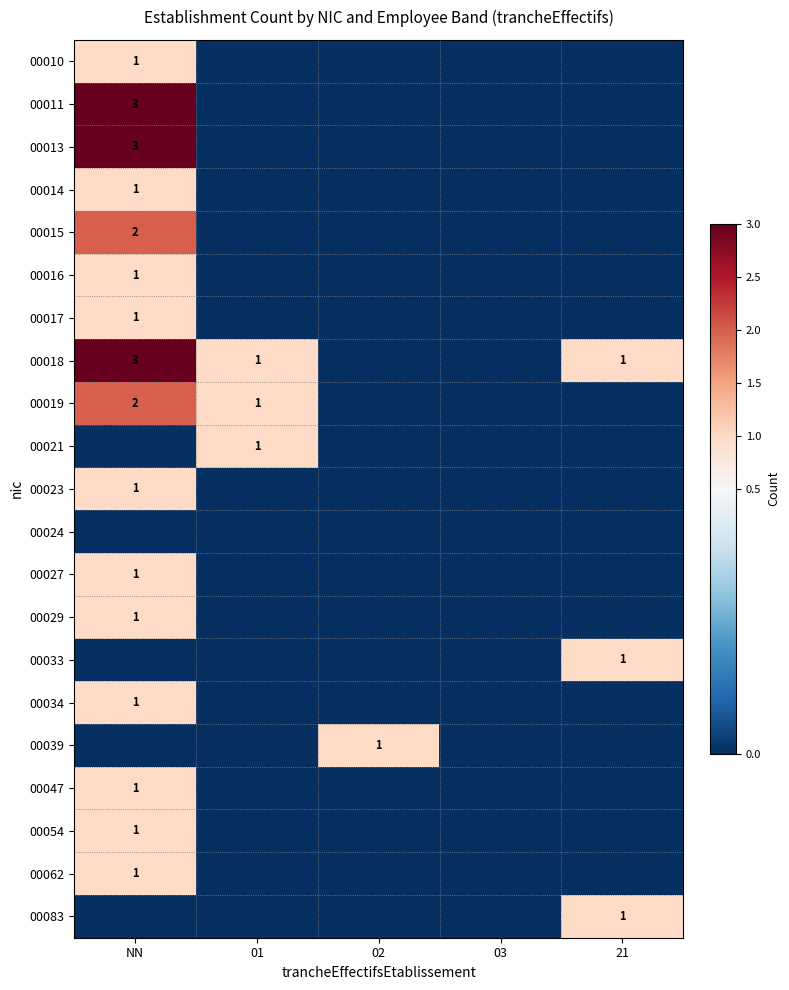

True or false: 00010 has a value of 0 at NN.

False